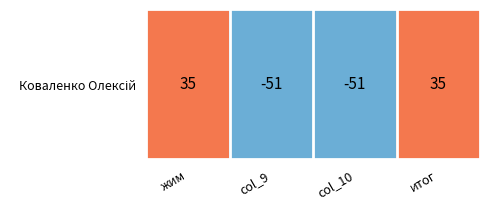

What is the greatest value displayed?

35